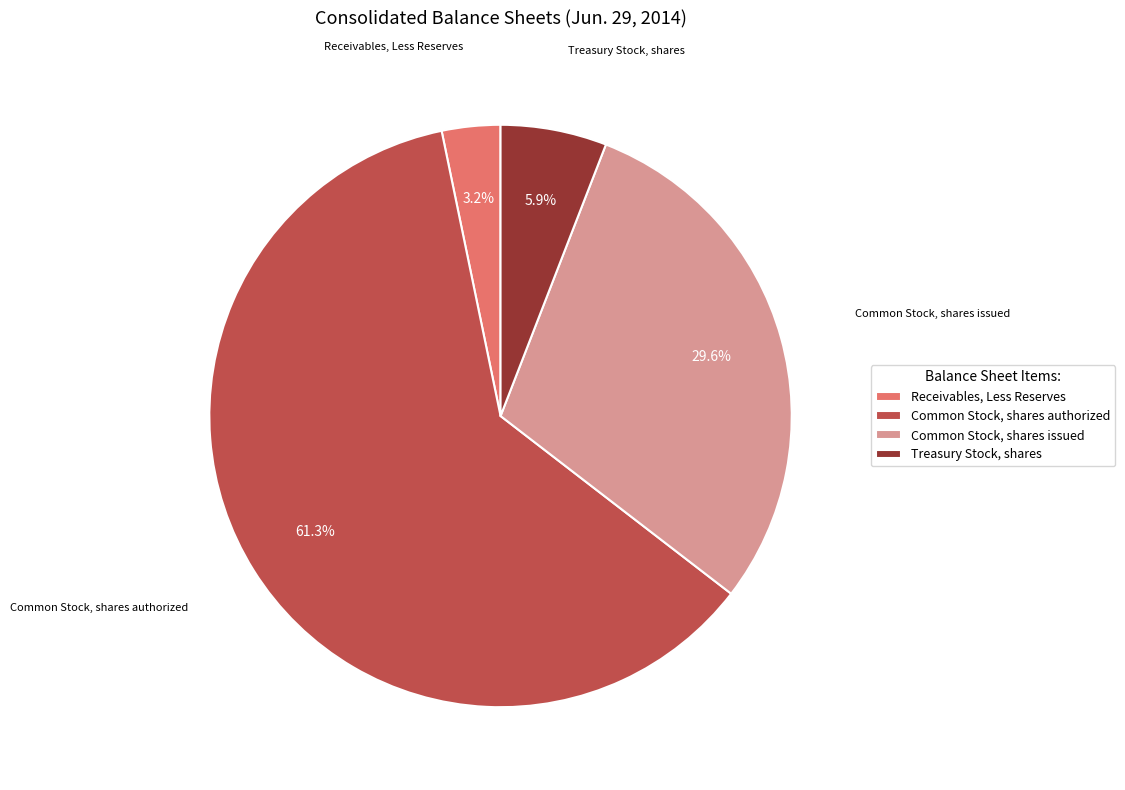

Combined, do Receivables, Less Reserves and Common Stock, shares authorized account for over 50%?

Yes